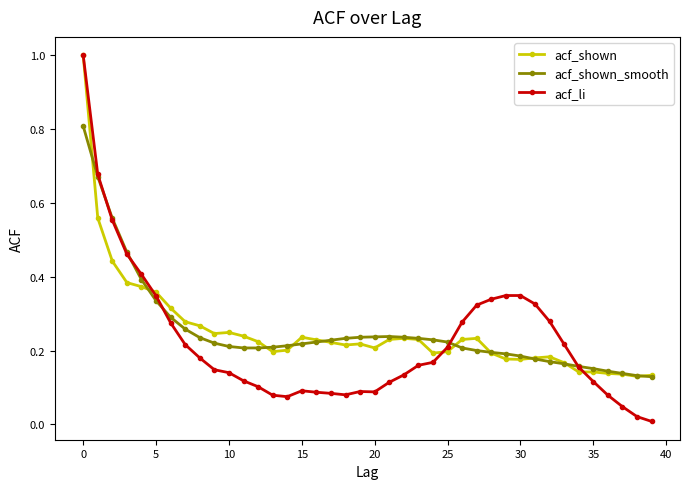

What is the highest value of the acf_li series?

1.0